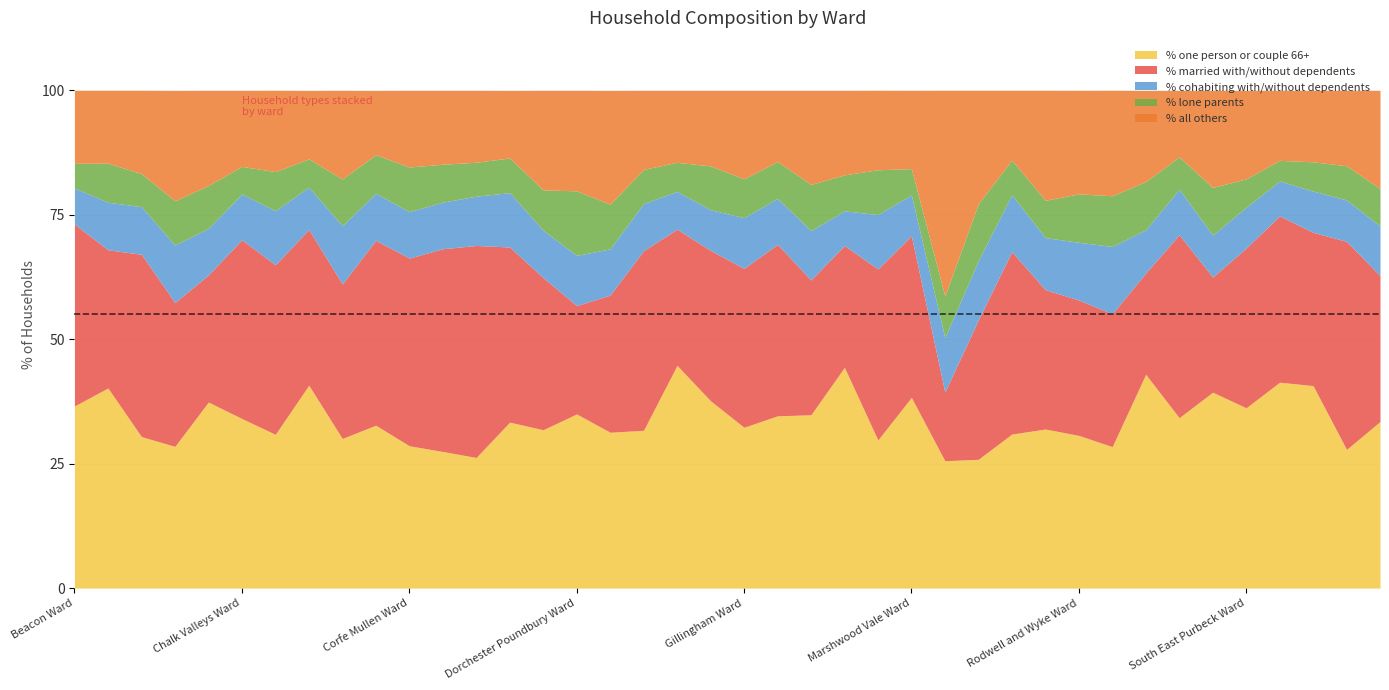

Where is % lone parents nearest to the value 8?

Dorchester East Ward